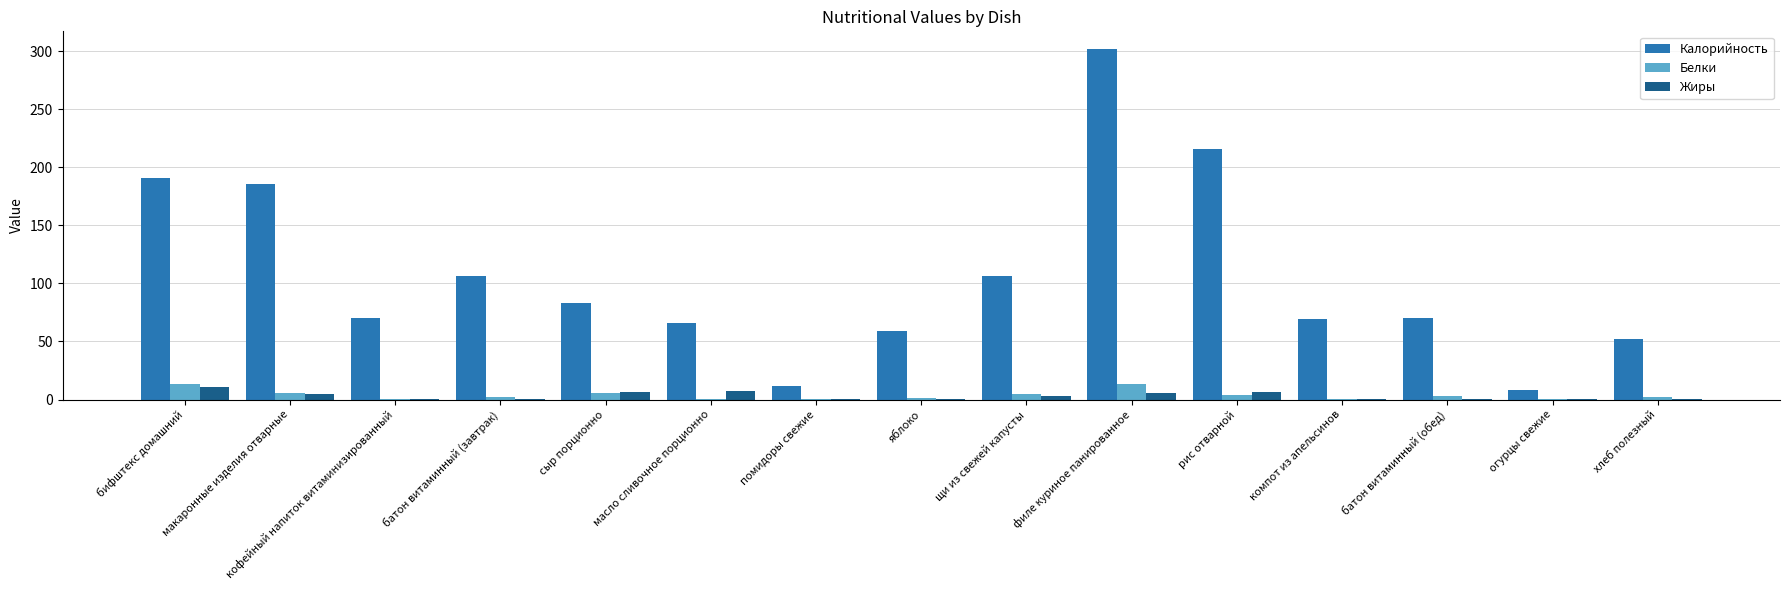

Which series has the largest total across all categories?

Калорийность